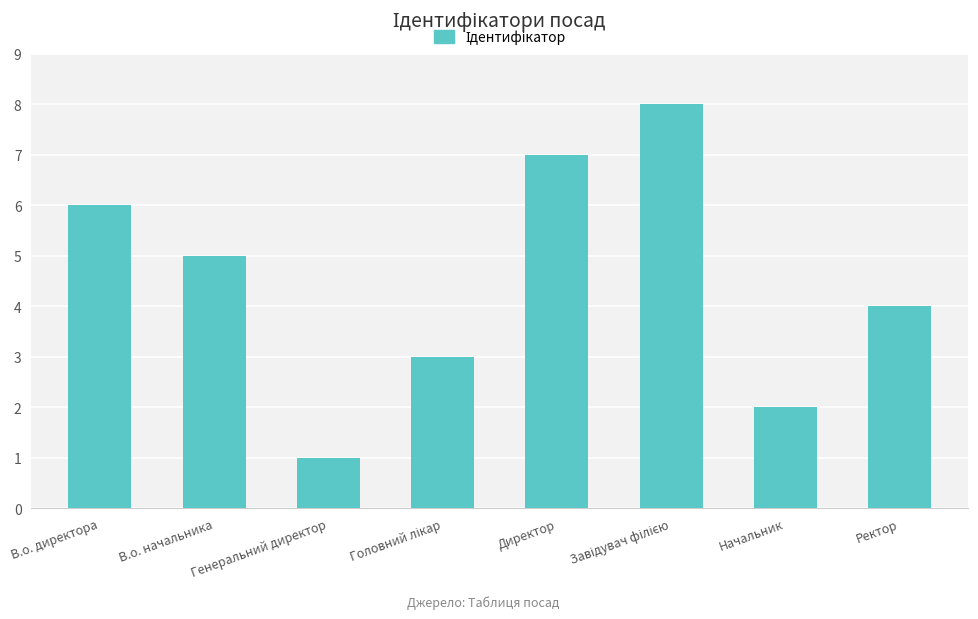

What is the approximate value at Директор?

7